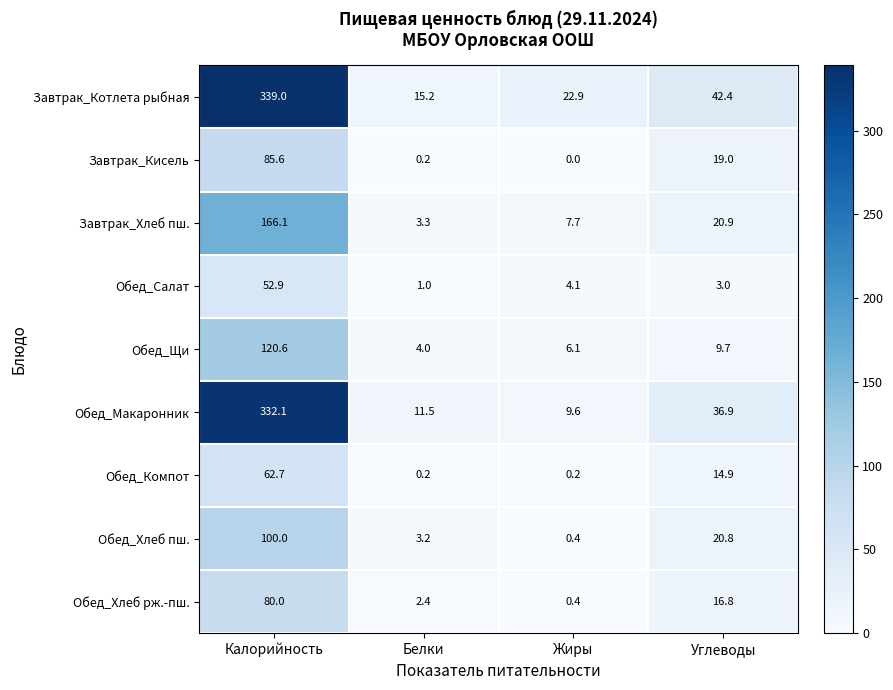

At which category does the chart reach its minimum across all series?

Жиры